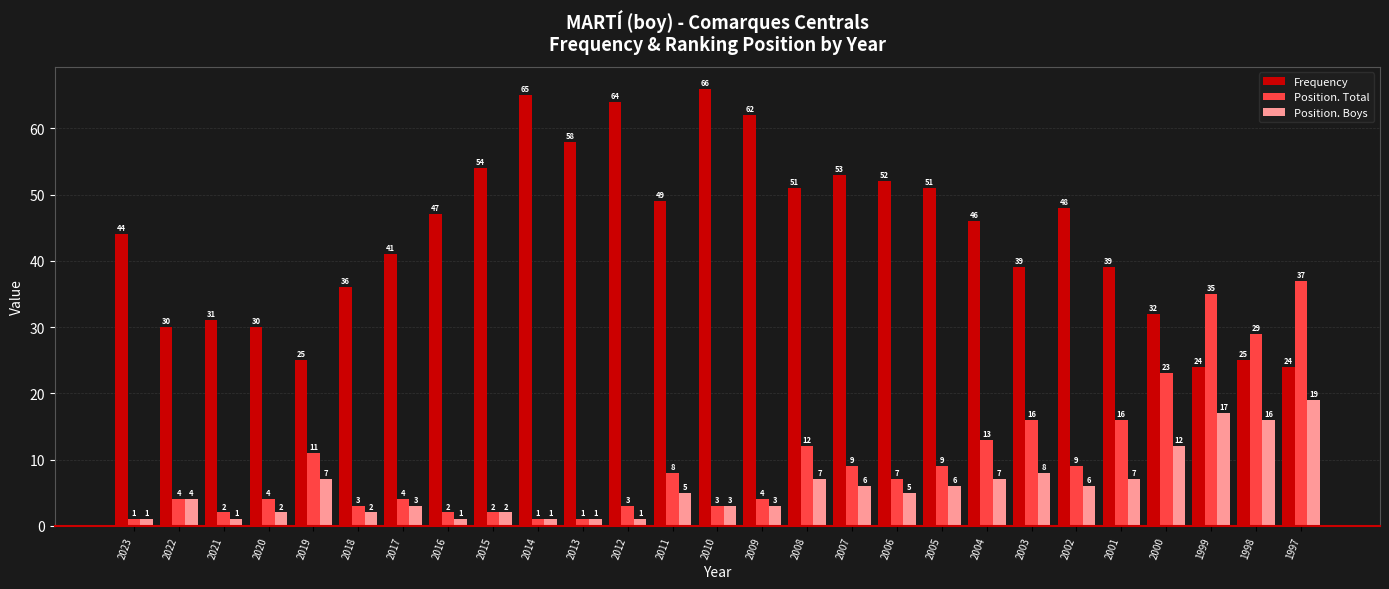

How many bars are there in each group?

3